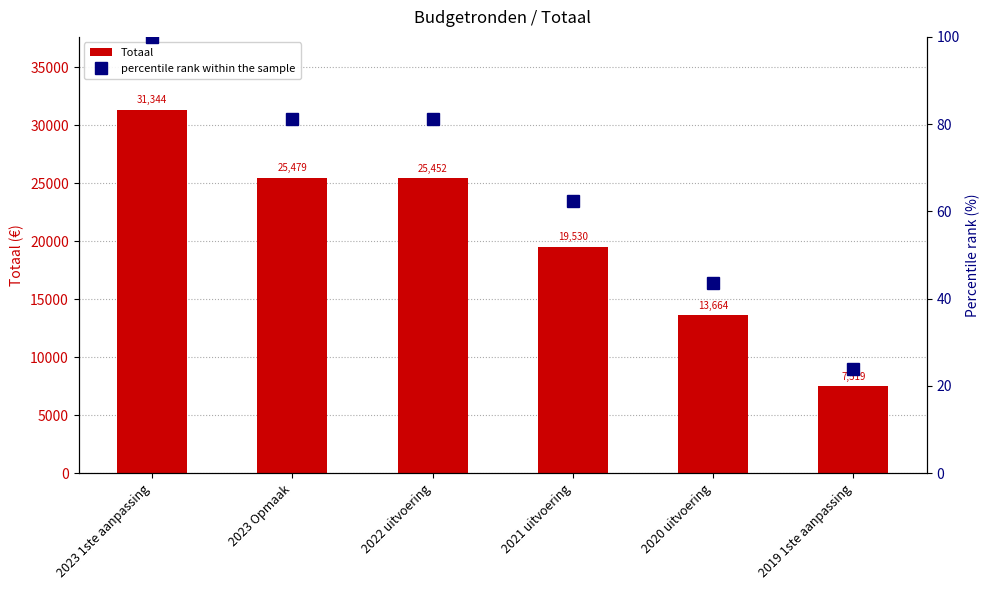

What is the approximate value of percentile rank within the sample at 2022 uitvoering?

81.2